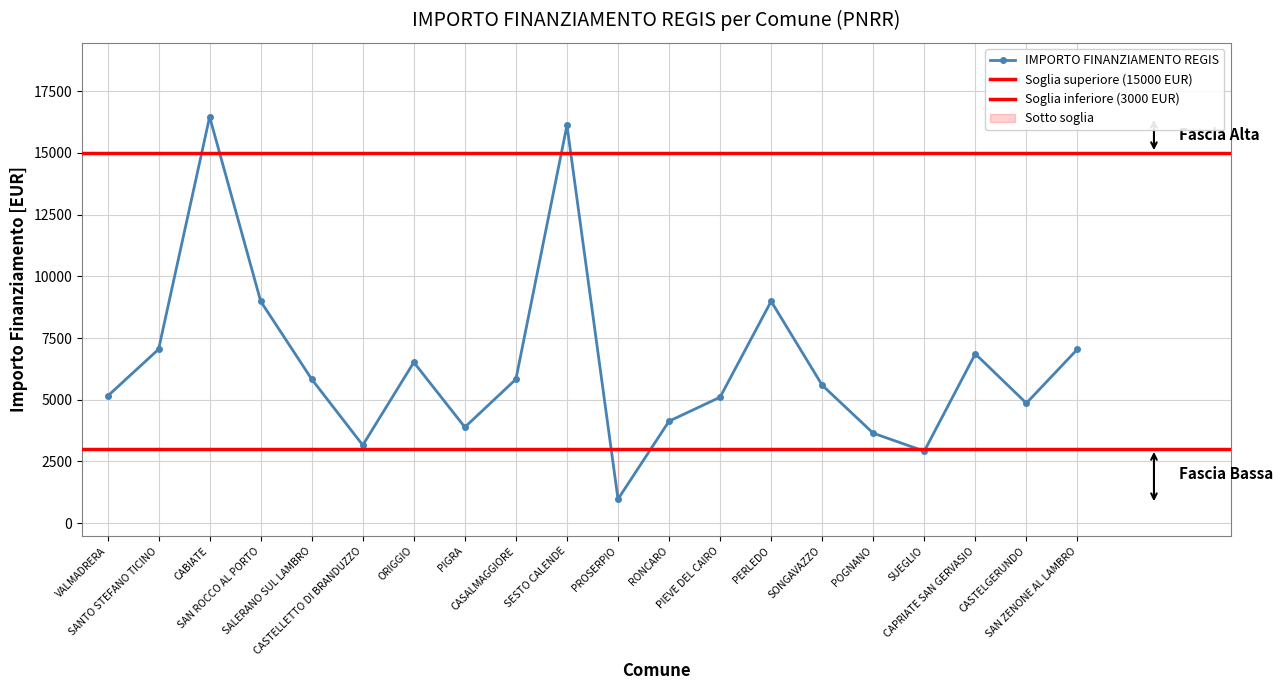

The value at RONCARO is 4131. True or false?

True